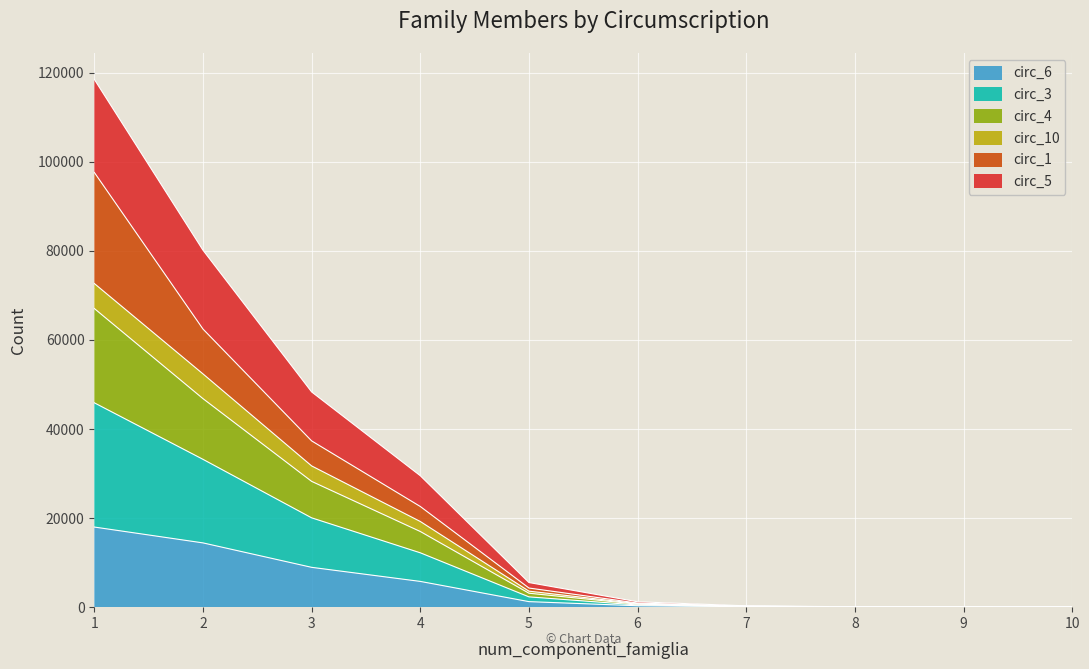

True or false: circ_5 has a value of 1557 at 5.

False